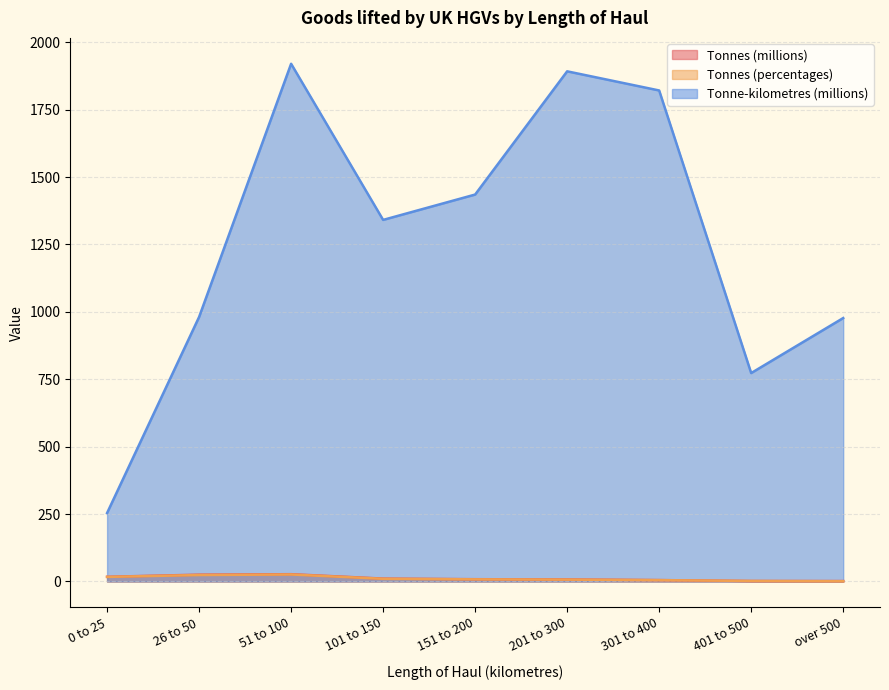

What is the greatest value displayed?

1920.0